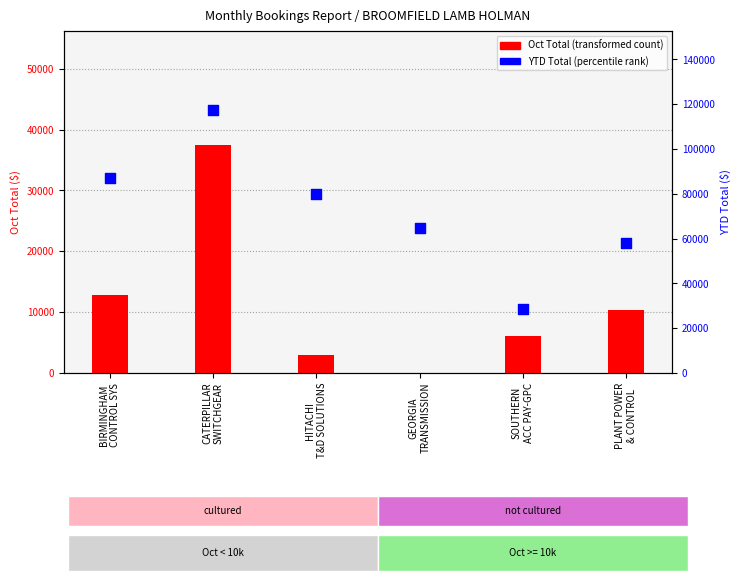

Which series has the largest total across all categories?

YTD Total (percentile rank)